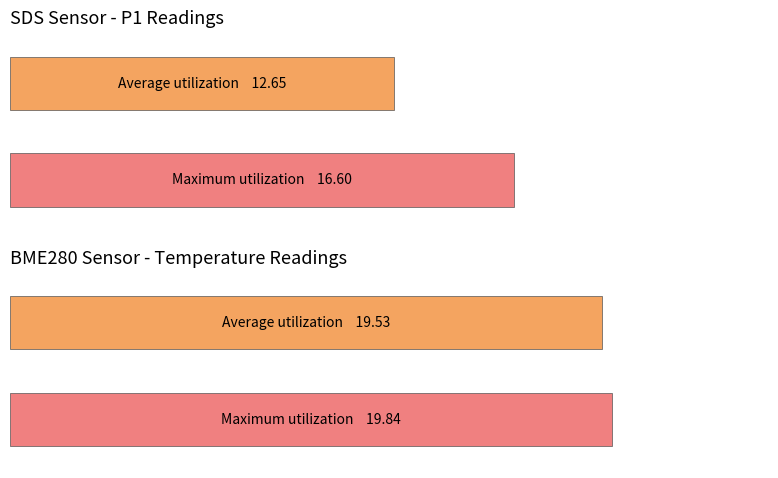

What are all the series names shown in the legend?

Average utilization, Maximum utilization